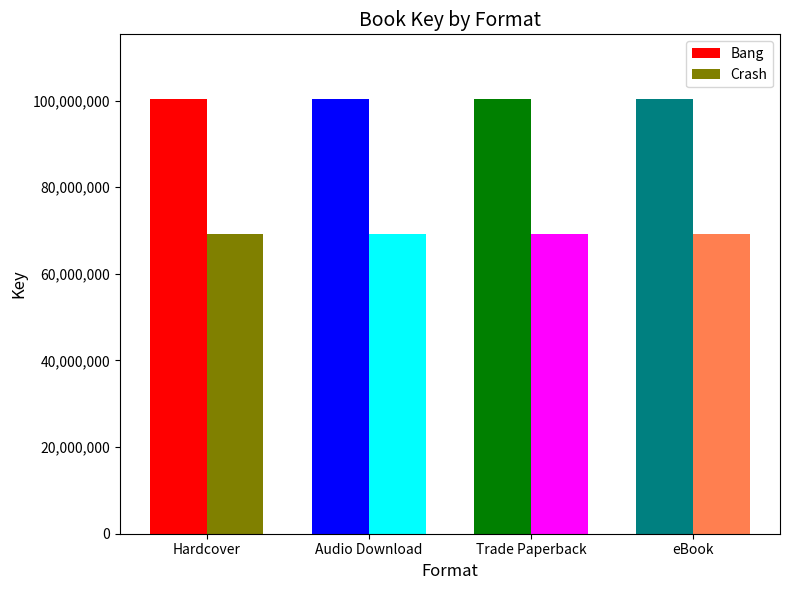

Read the Bang value at eBook.

100274791